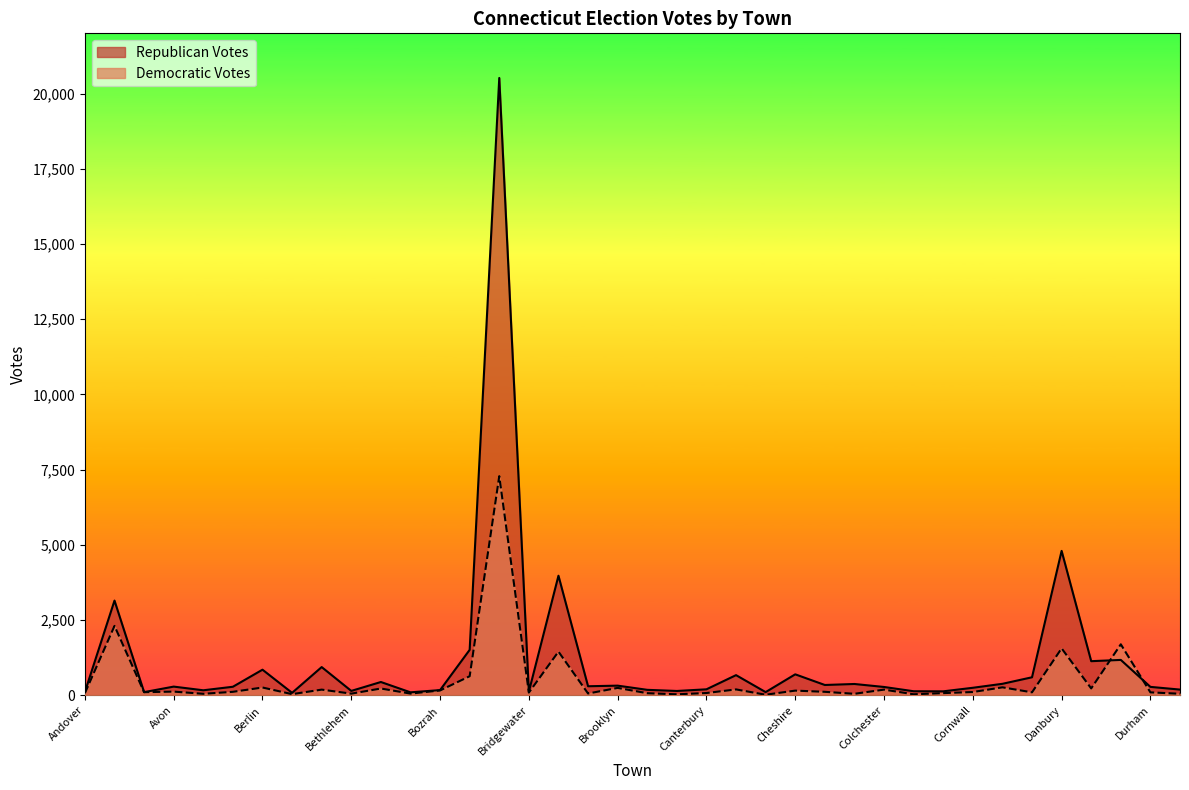

What position from the left is Bloomfield?

11